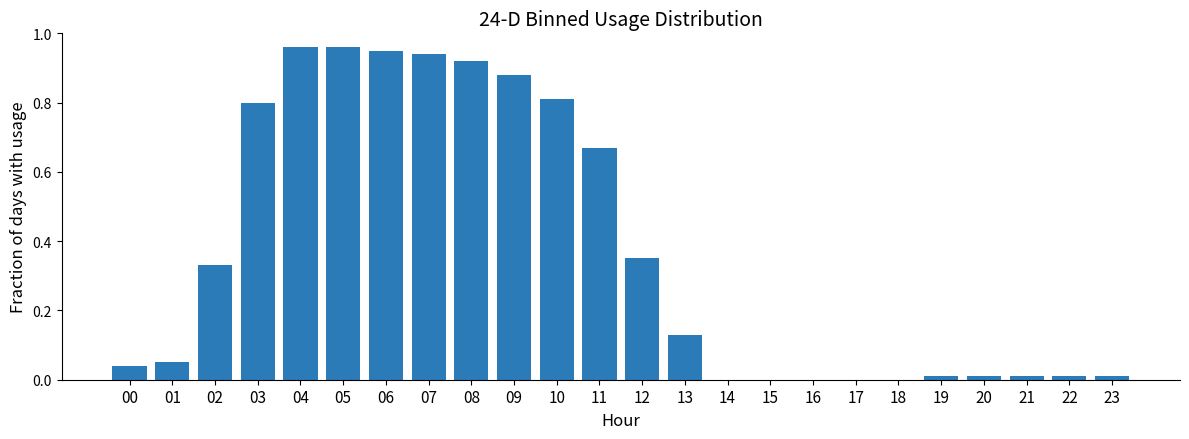

What is the sum of all values?

8.8